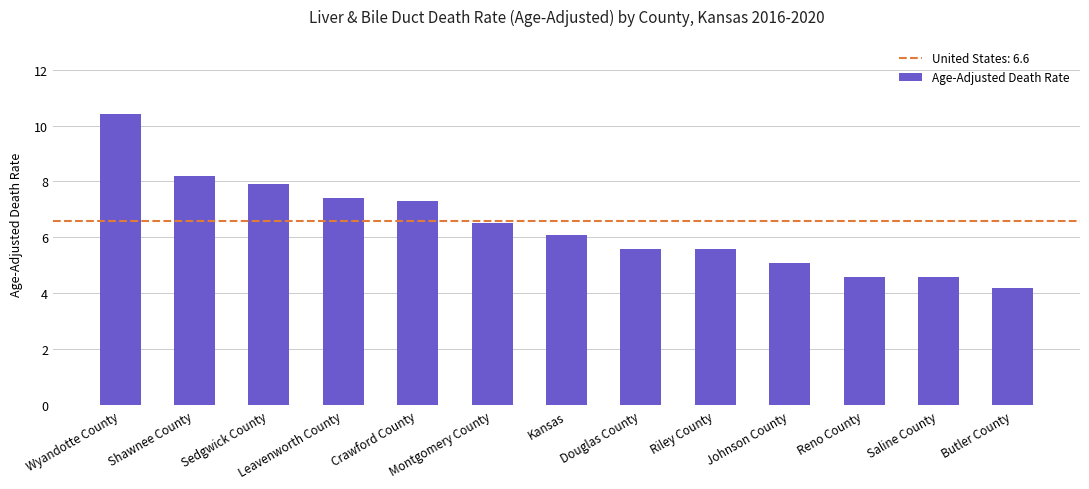

Are the bars horizontal?

No